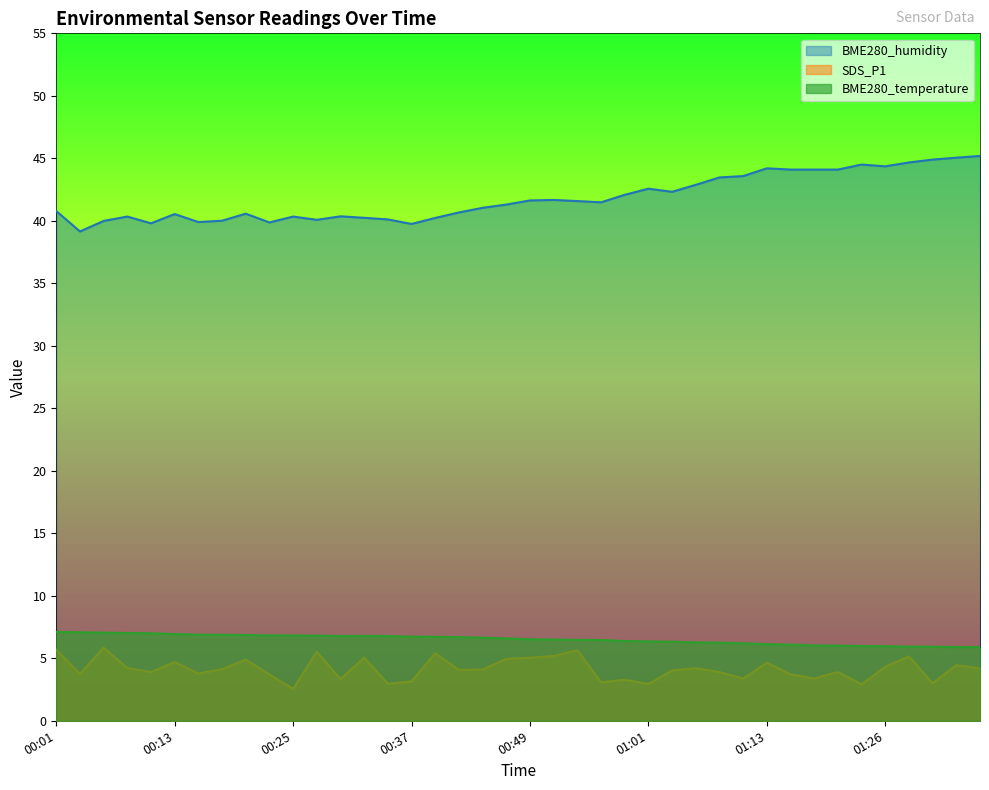

Which label corresponds to the largest value in the chart?

01:35